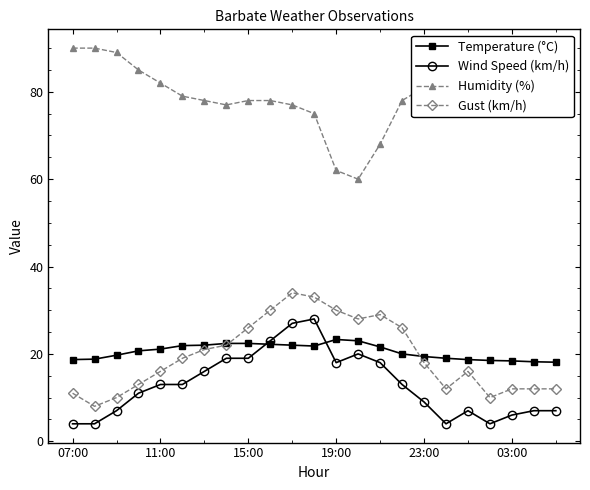

Which series has the largest total across all categories?

Humidity (%)